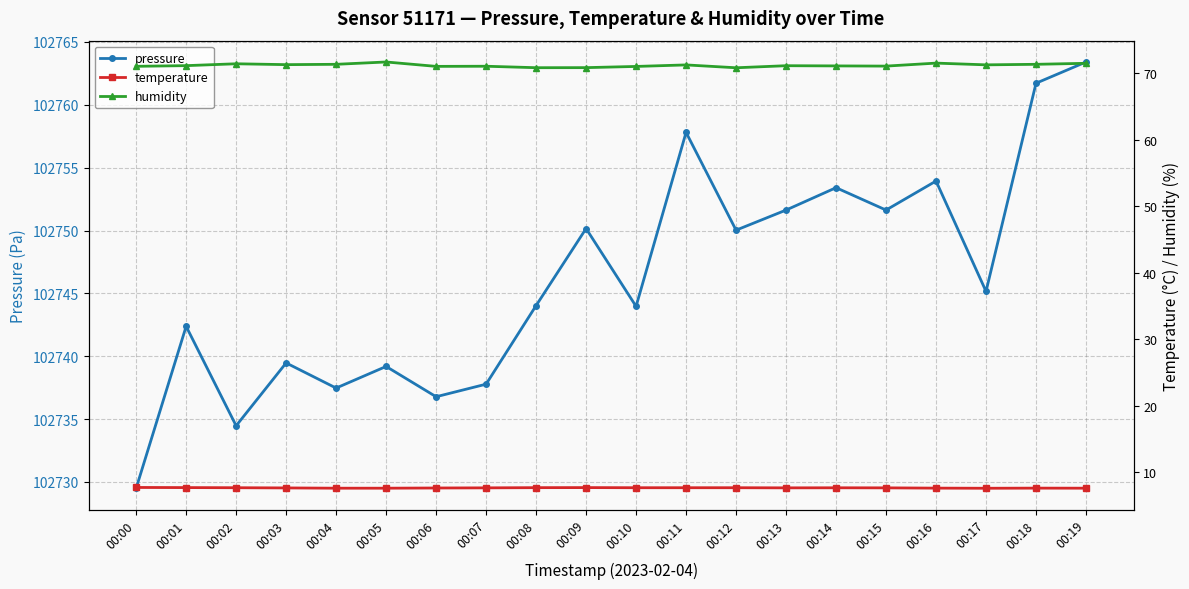

Which series has the widest spread of values?

pressure